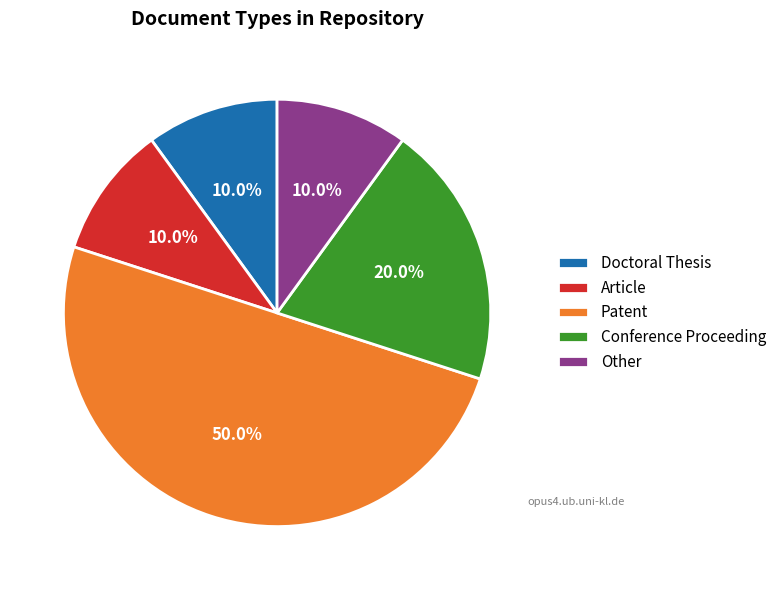

Which has a higher value, Article or Patent?

Patent